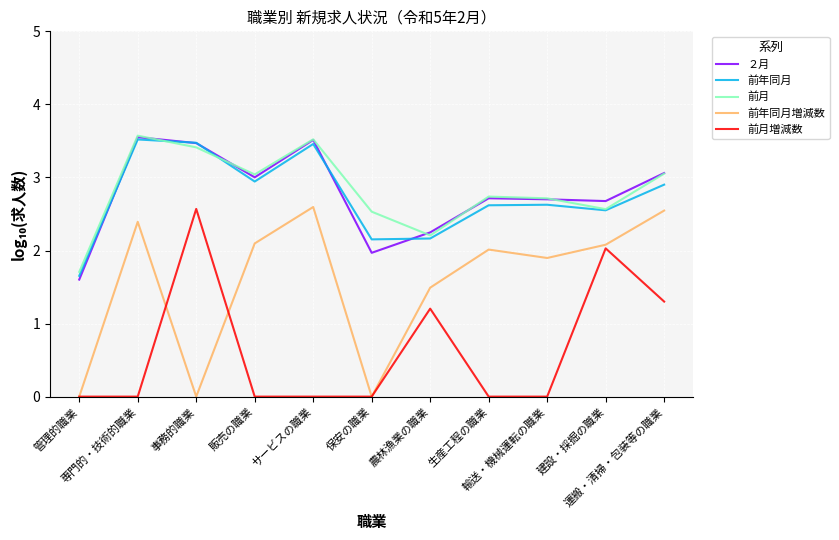

True or false: 前年同月増減数 and 前年同月 cross at least once.

False